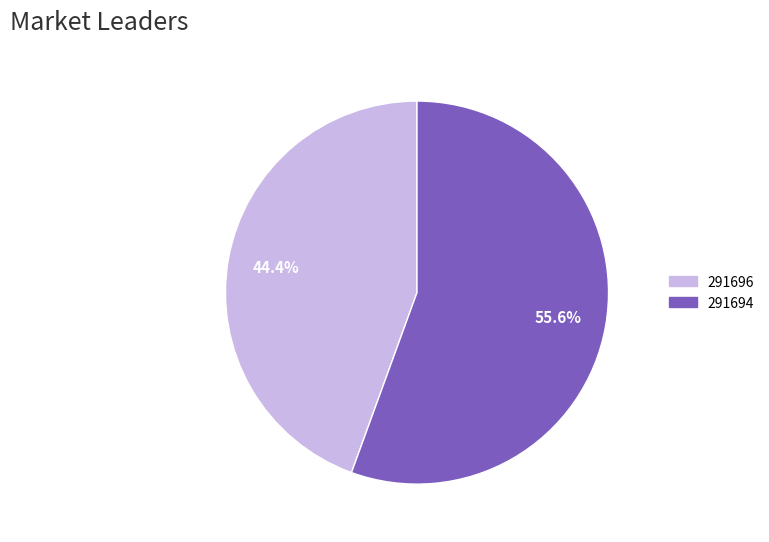

What percentage is the 291694 slice, to the nearest percent?

56%